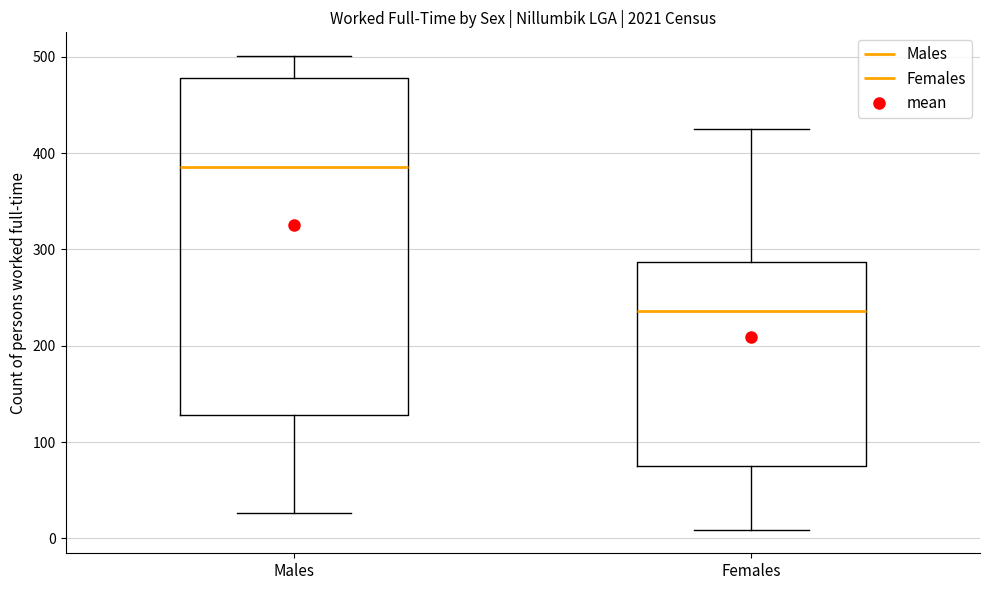

Which box has the highest median line?

Males